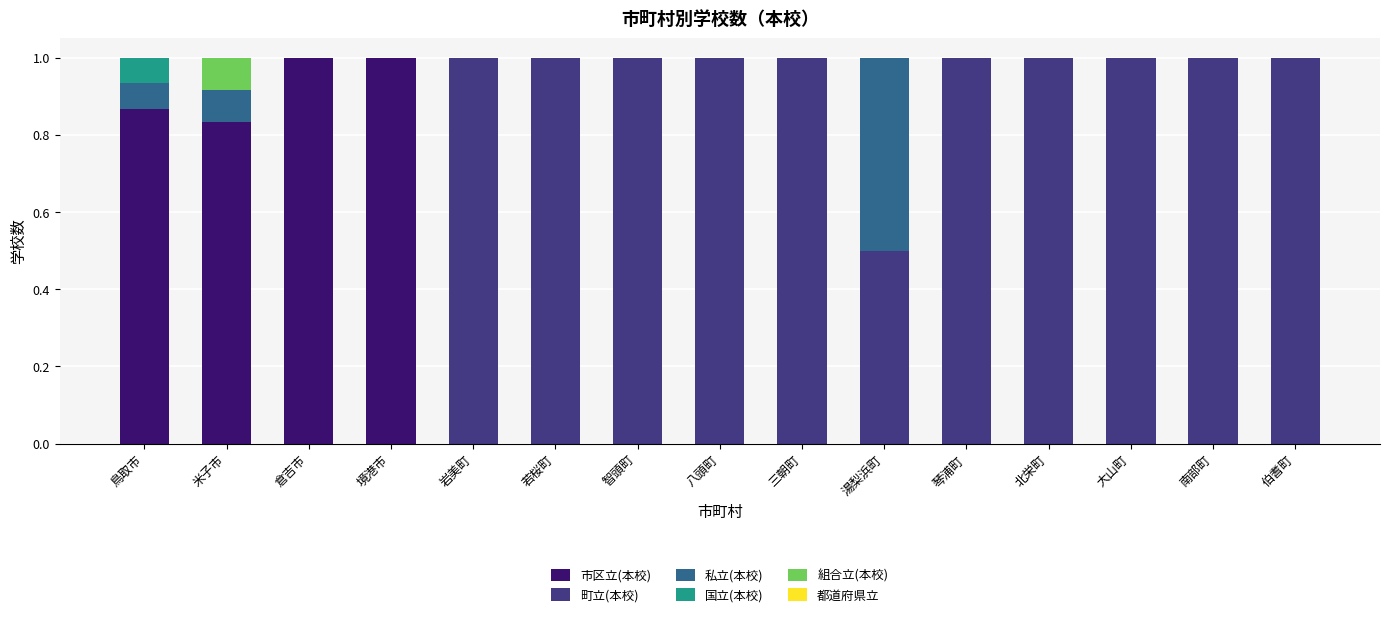

What is the total value across all series at 境港市?

1.0